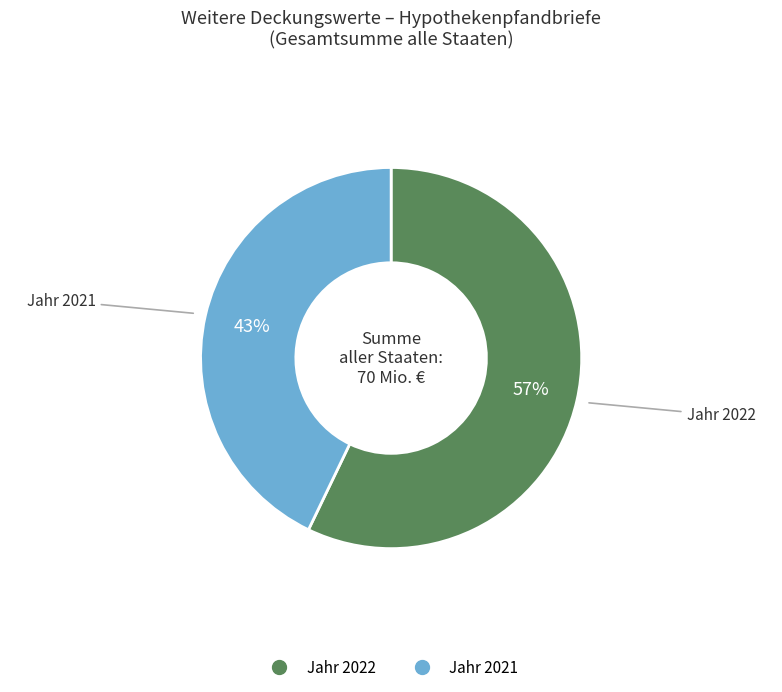

To the nearest percent, what is the difference between the largest and smallest slice percentages?

14%